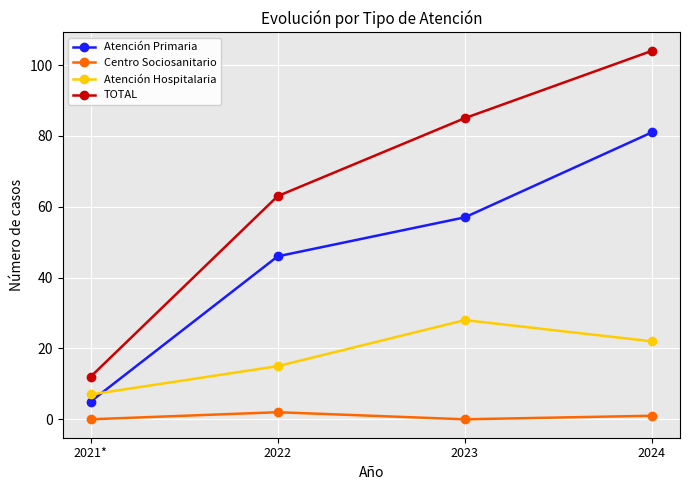

The Atención Hospitalaria series shows 28 at 2023. True or false?

True